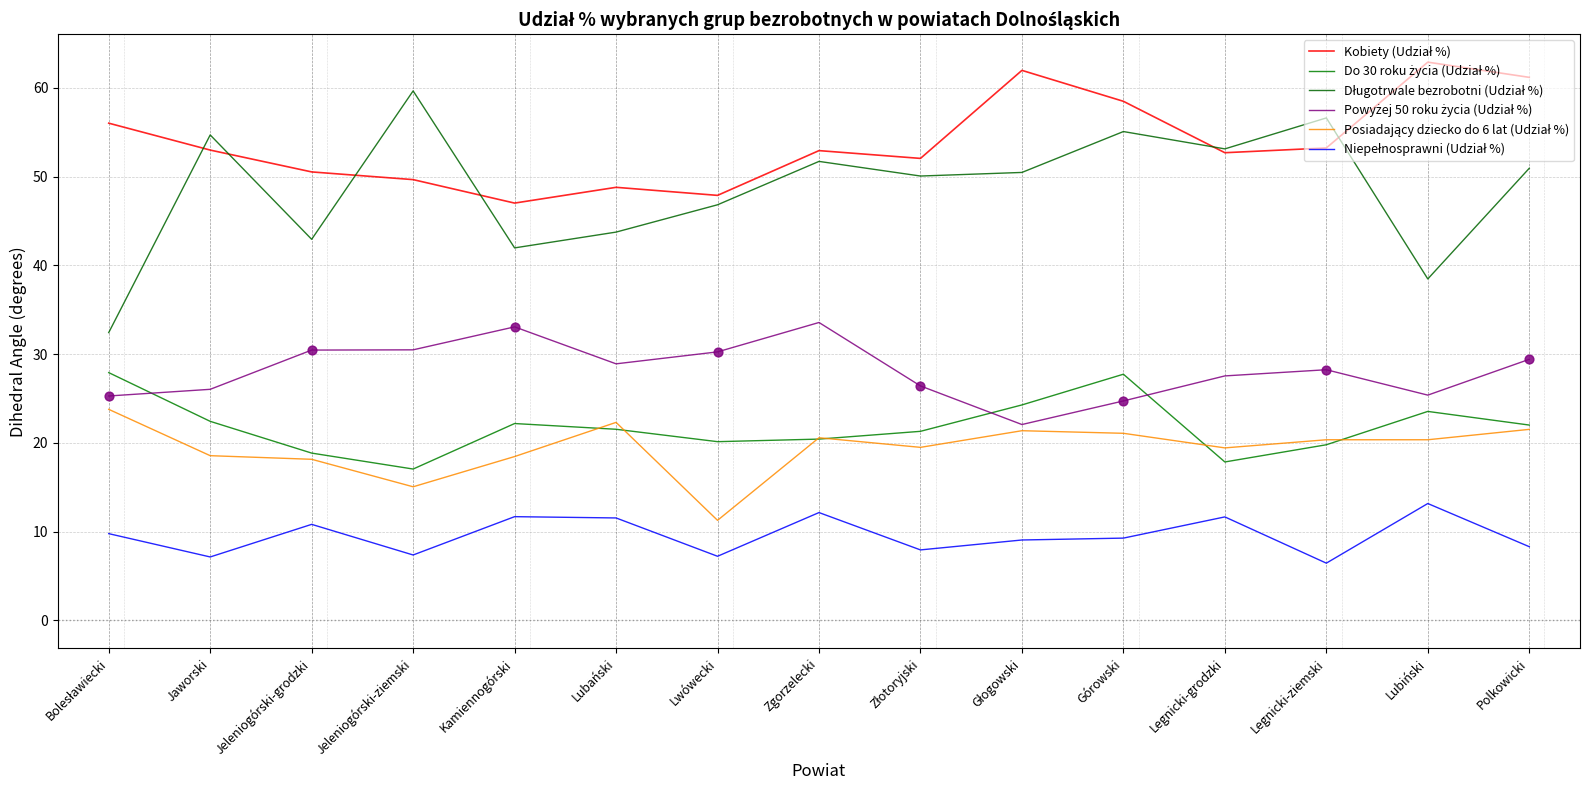

How many lines are shown in the chart?

6